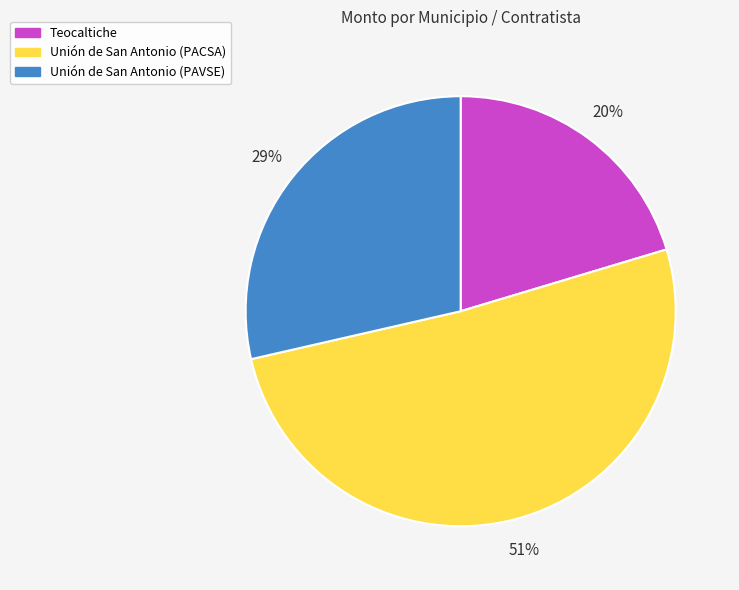

Which category has the smallest portion of the pie?

Teocaltiche